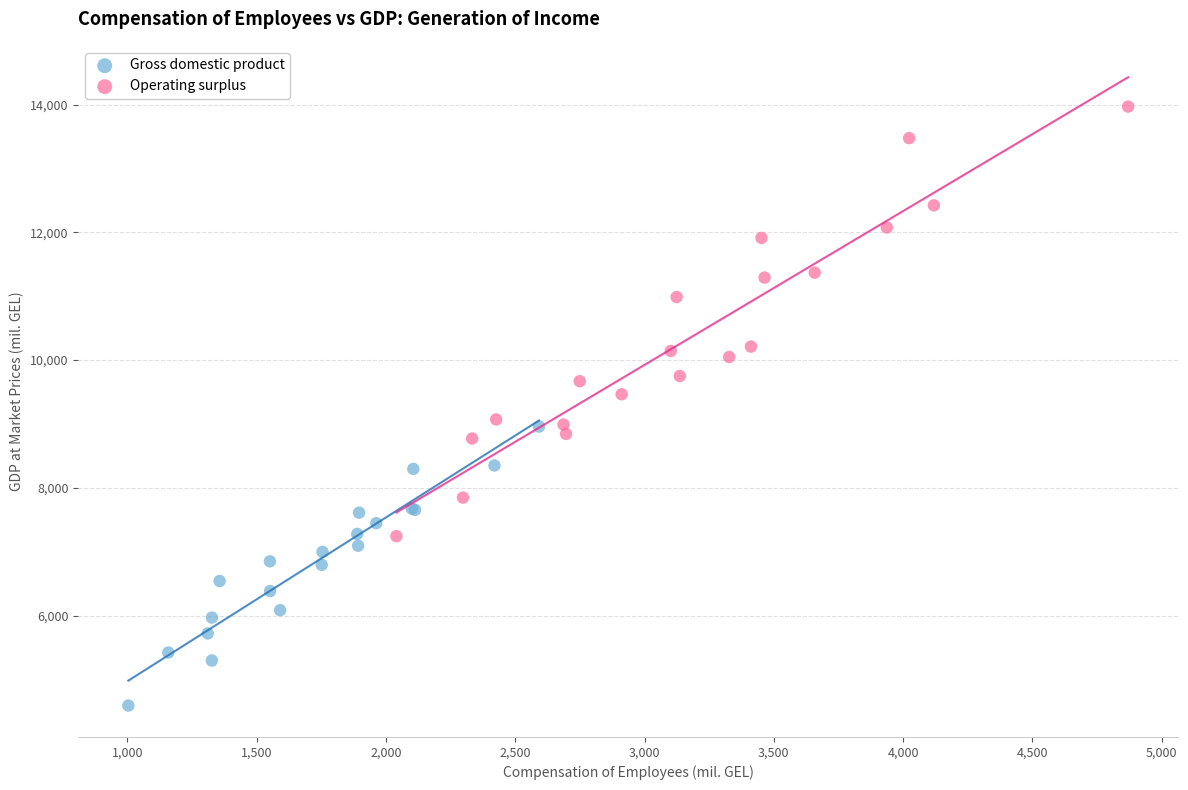

Which series contains the lowest Y value?

Gross domestic product